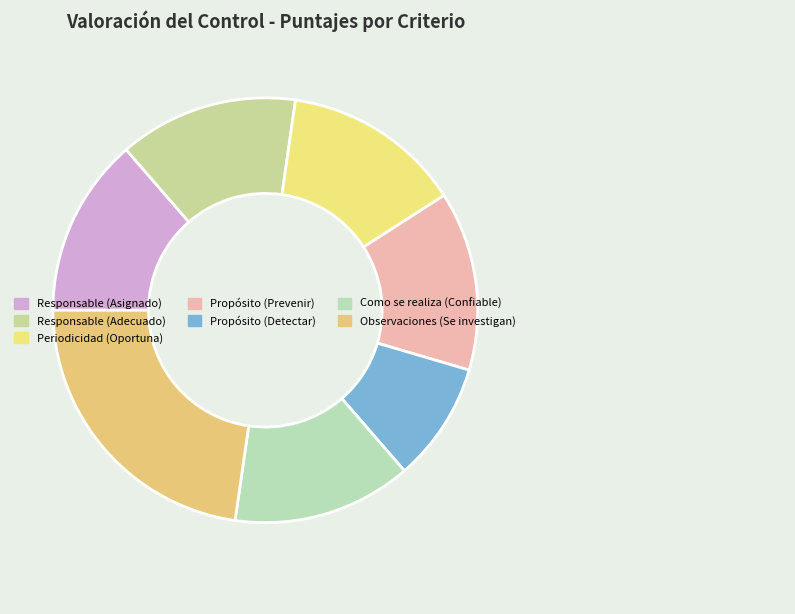

Is it true that Propósito (Detectar) is 9% of the pie?

True